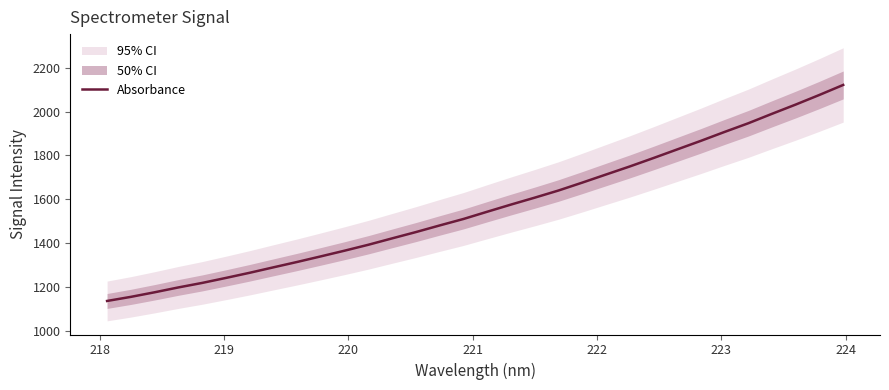

What is the maximum value for Absorbance?

2122.3